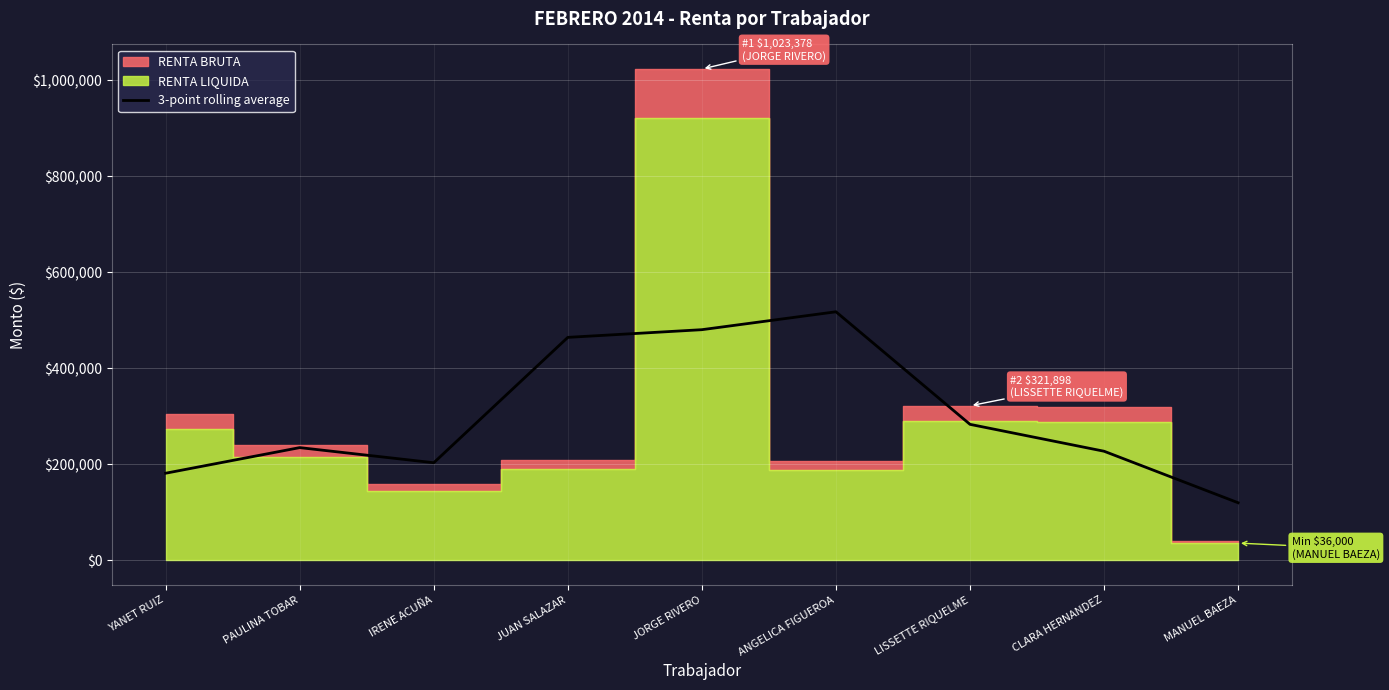

The value of 3-point rolling average at JORGE RIVERO is 257684.3. True or false?

False